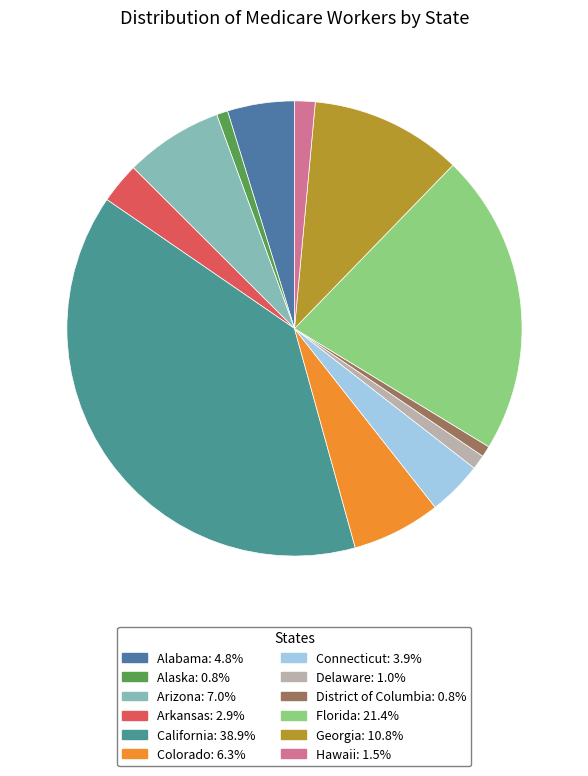

The Arizona slice represents 7% of the pie. True or false?

True